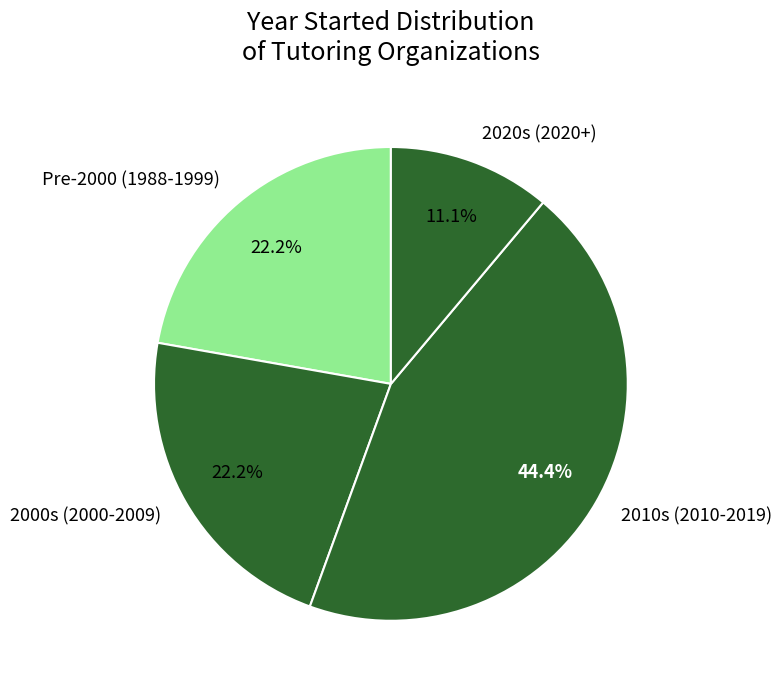

Is there any slice that represents more than half of the pie?

No